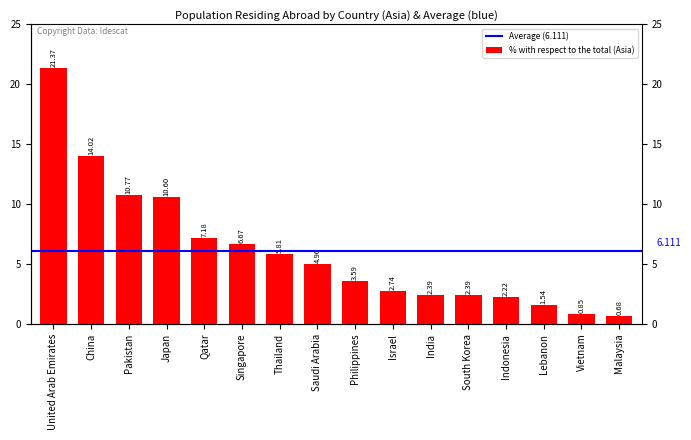

What is the difference between the values at Vietnam and Japan?

9.8